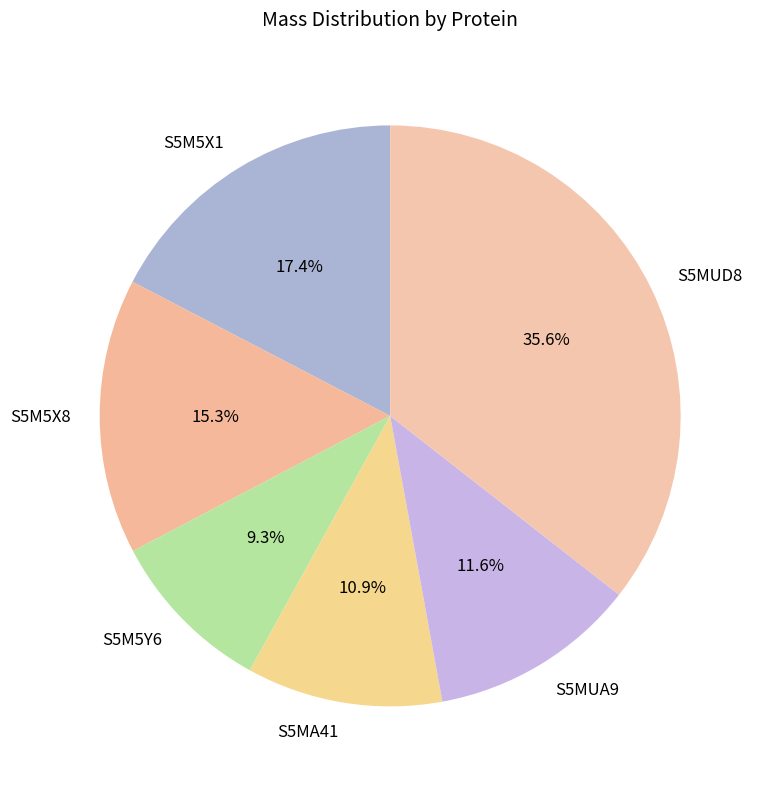

Is it true that S5M5Y6 is 9% of the pie?

True